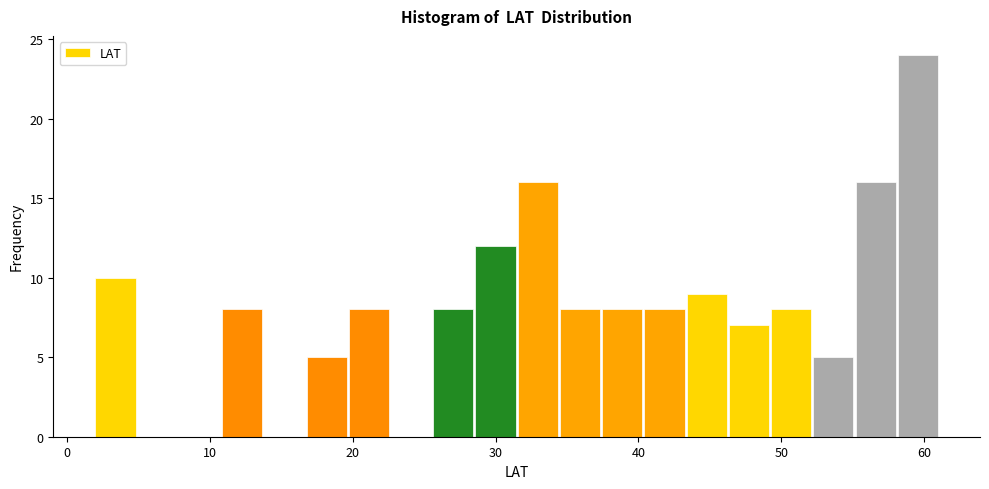

Around what value on the x-axis is the tallest bar? Give the approximate position of its centre, as read against the axis.

60